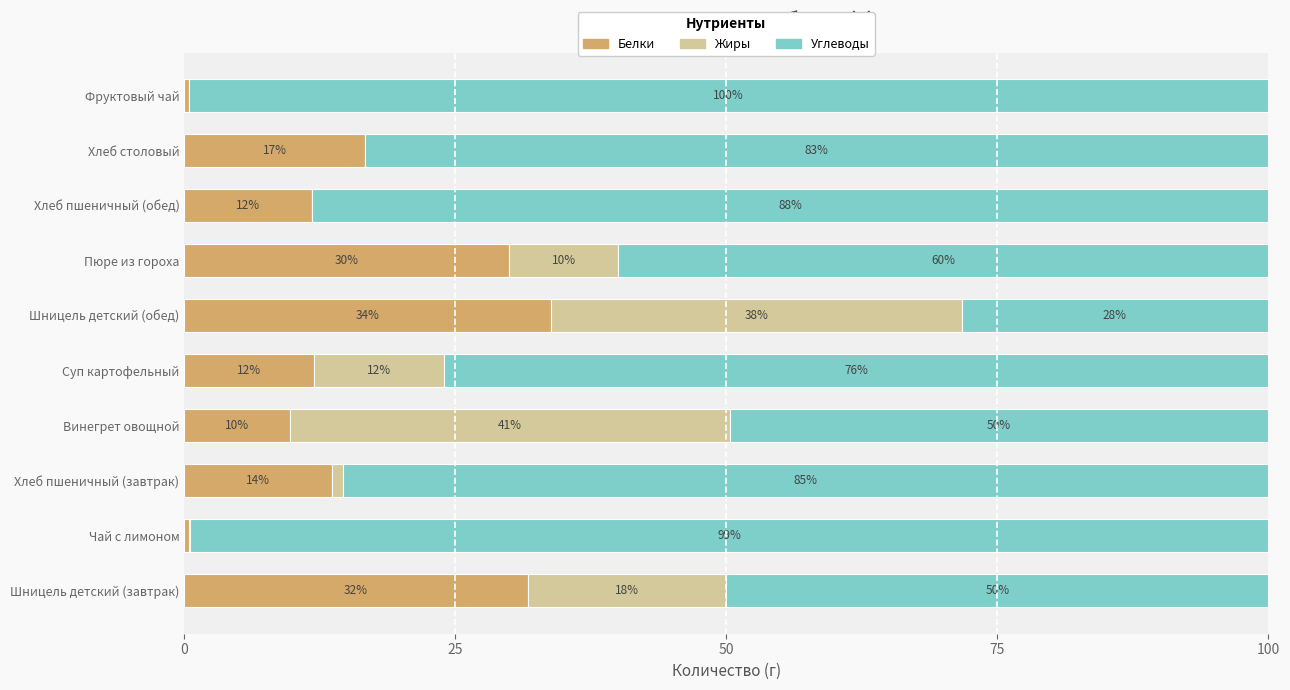

Is it true that Белки equals 9.2 at Хлеб столовый?

False